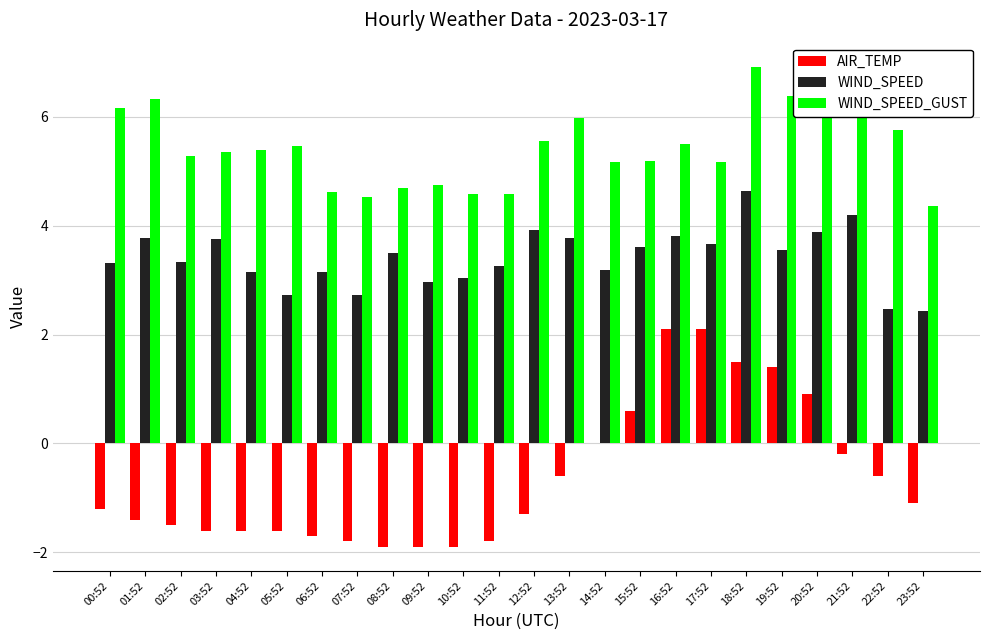

How many values in the AIR_TEMP series exceed -1?

10